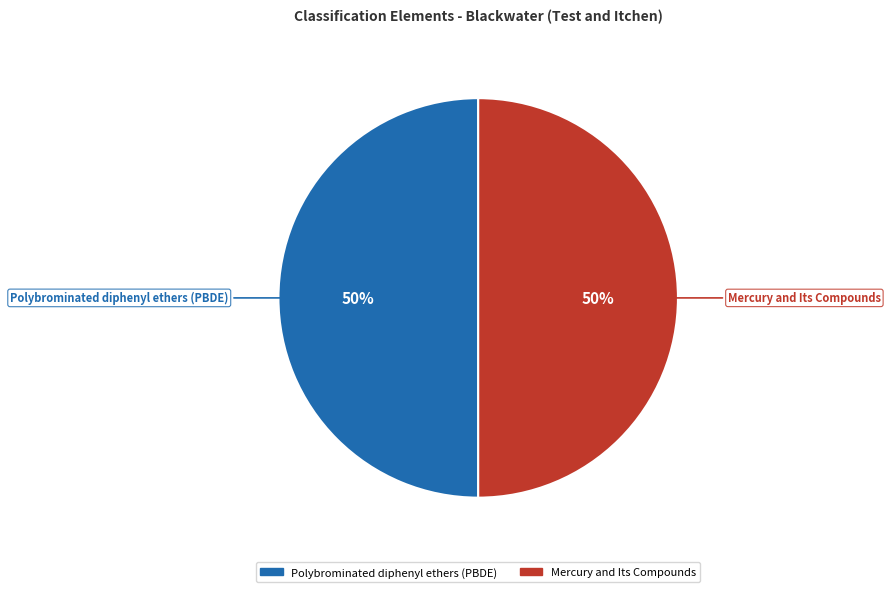

How many segments does this pie chart have?

2